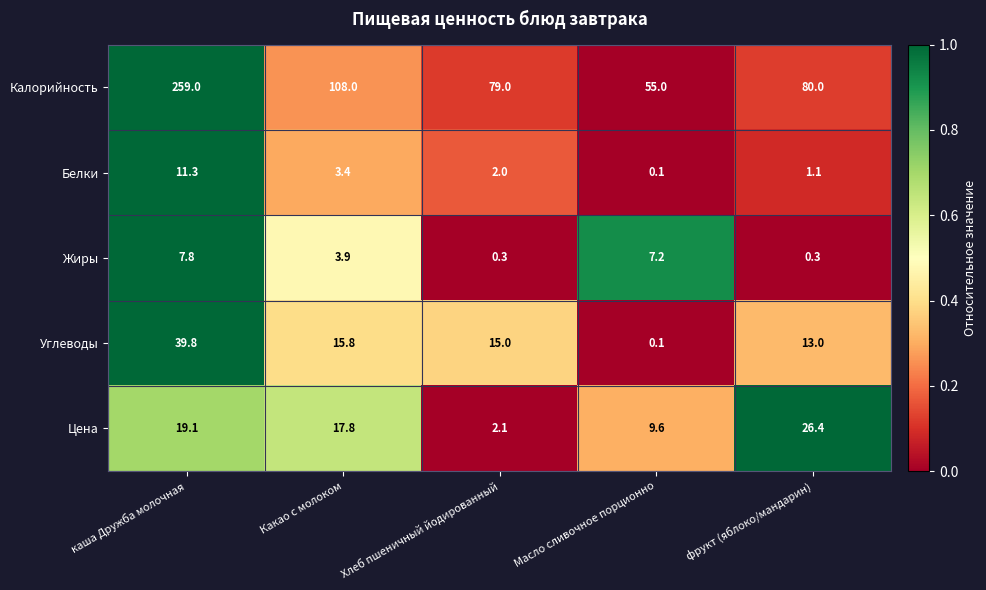

Count the number of categories in the chart.

5